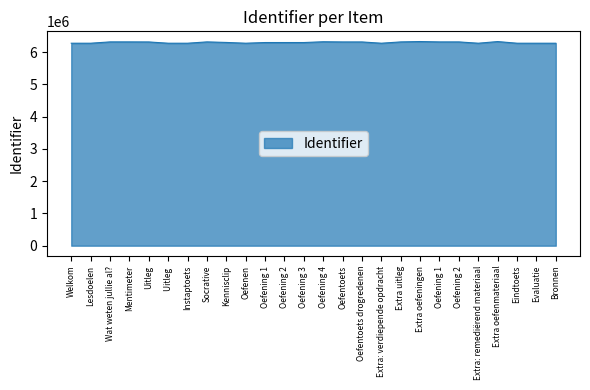

How many distinct data groups are displayed?

1